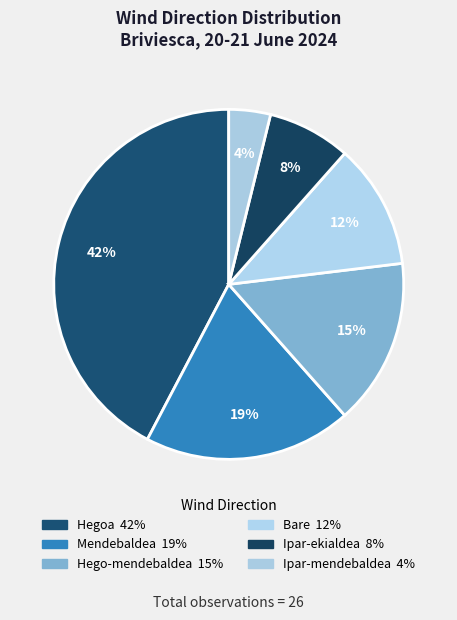

Does Bare represent more than half of the total?

No